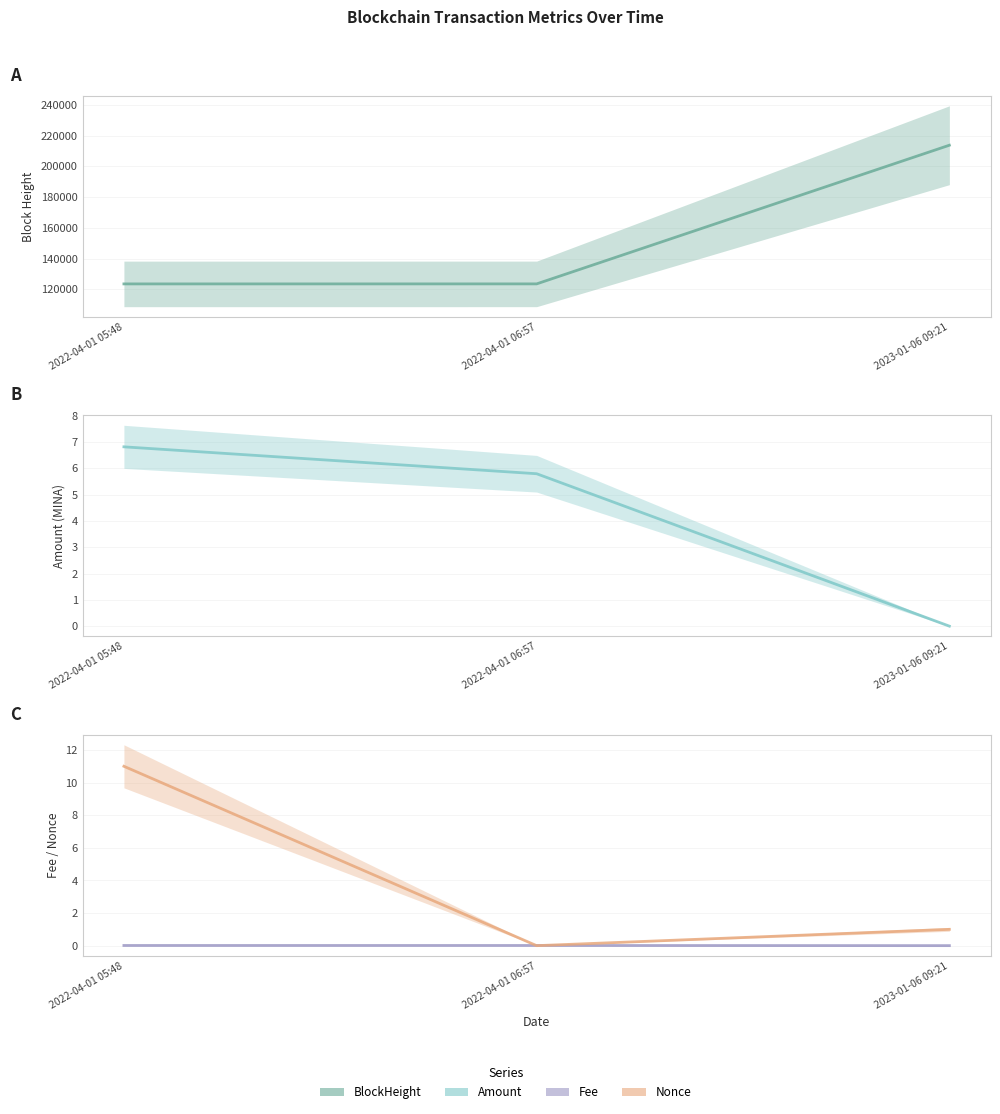

What is the spread (max minus min) of values at 2022-04-01 06:57?

123508.0